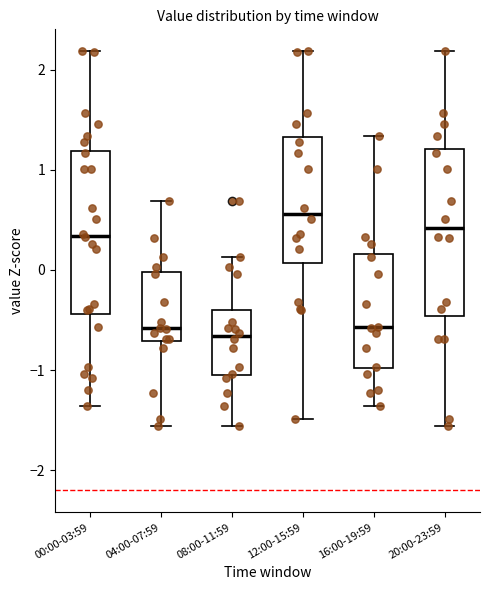

Where is the upper edge of the box for 20:00-23:59 on the y-axis? The values are not printed on the chart, so give them approximately, as read against the axis.

1.2